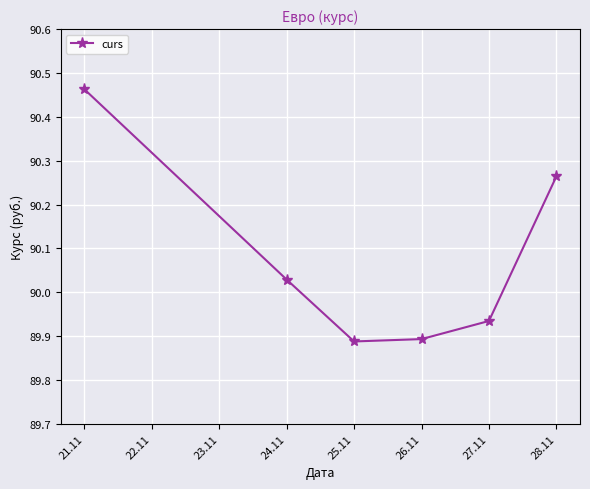

How many values exceed 90?

3